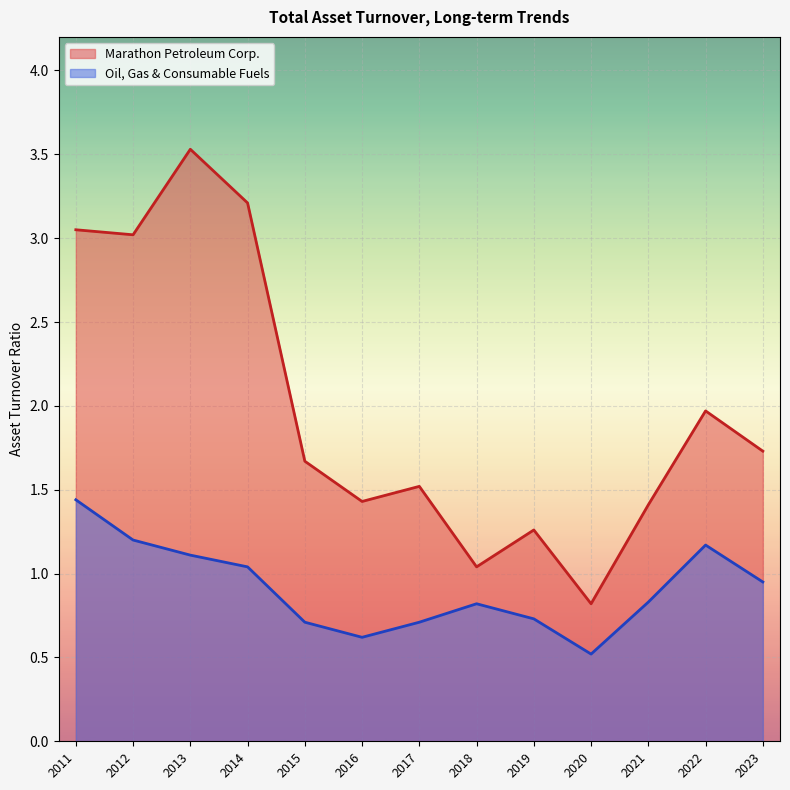

True or false: Oil, Gas & Consumable Fuels has a value of 0.5 at 2023.

False